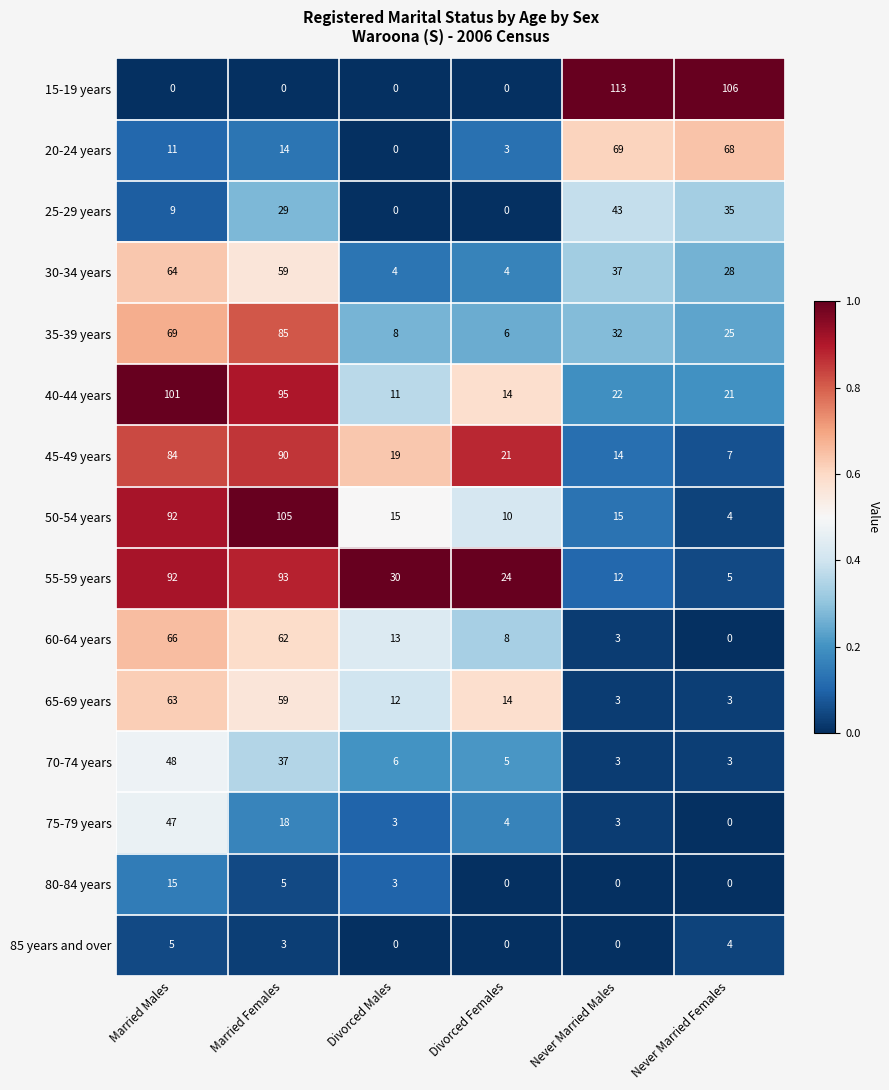

How many series are shown in this chart?

15